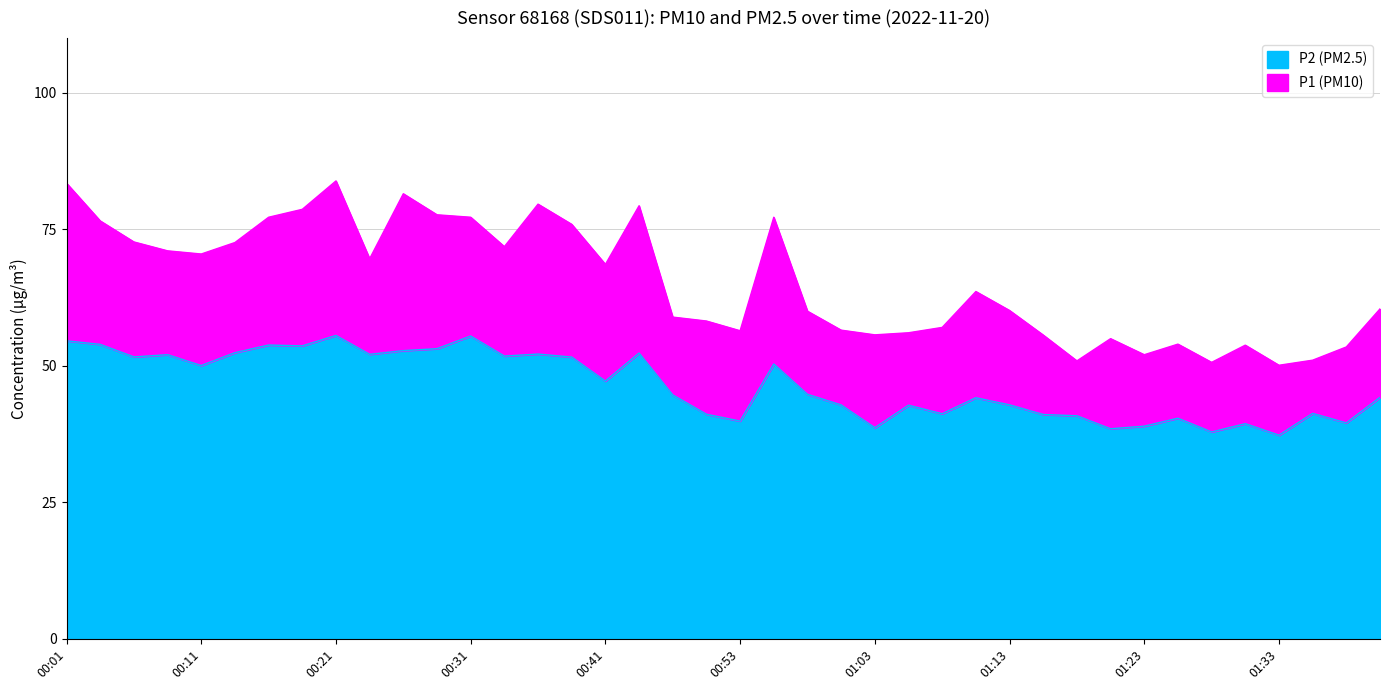

What is the label of the 17th point from the left?

00:41